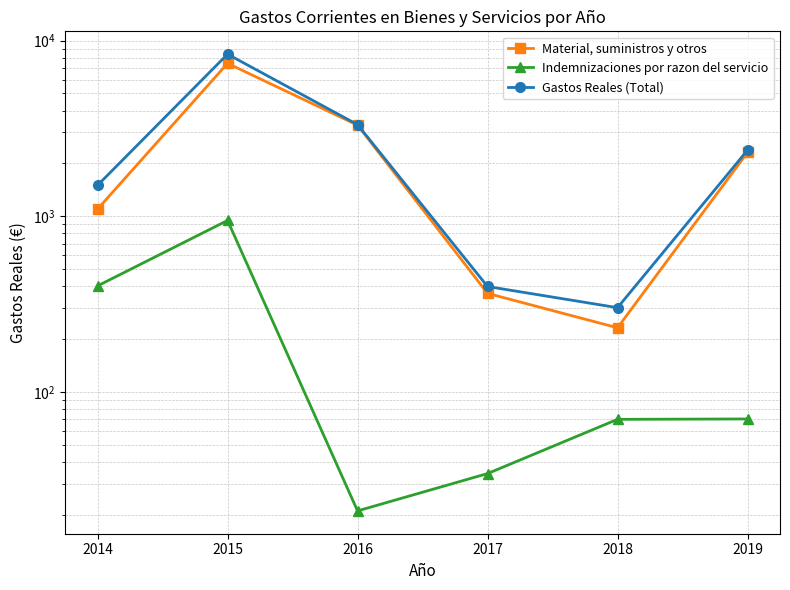

Between 2017 and 2019, which is larger?

2019